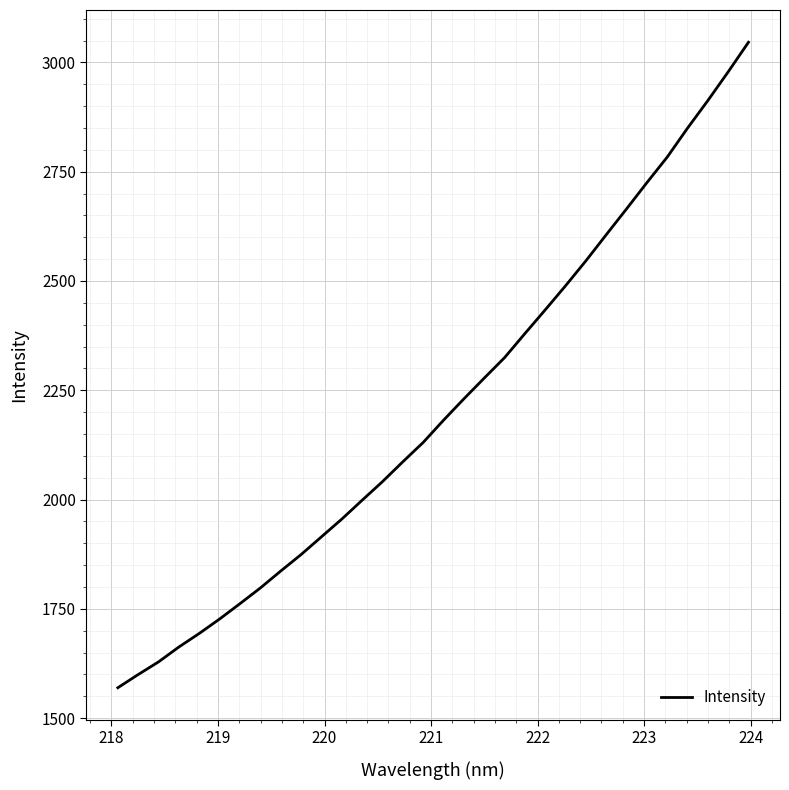

What is the maximum value shown in the chart?

3046.1